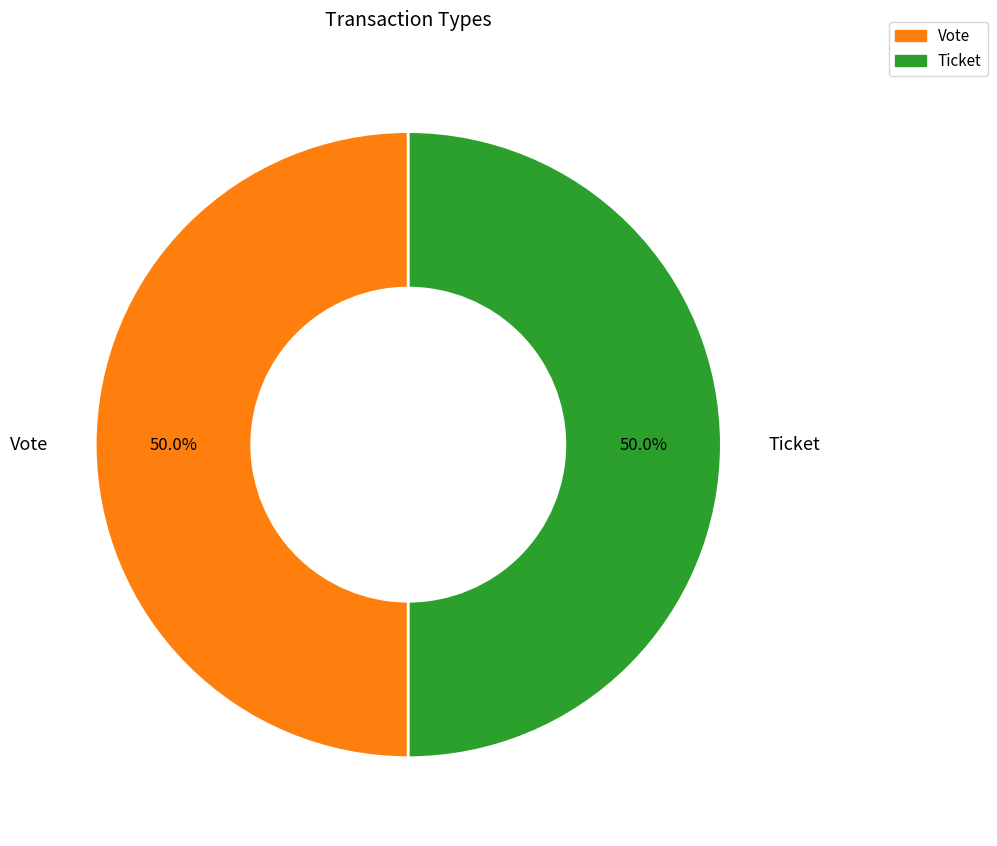

How many segments does this pie chart have?

2